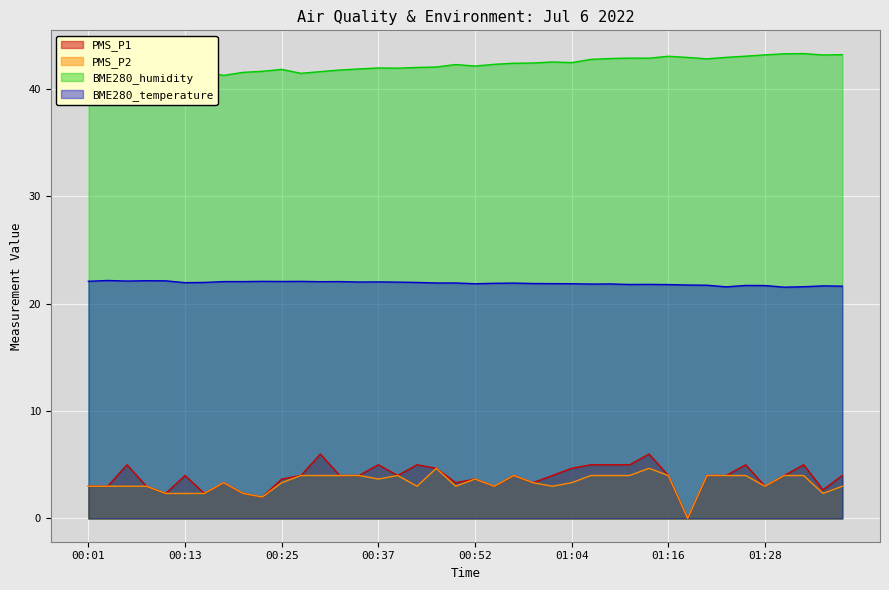

Reading left to right, transcribe all the data shown in this chart.

PMS_P1: 00:01=3.0	00:03=3.0	00:06=5.0	00:08=3.0	00:10=2.3	00:13=4.0	00:15=2.3	00:18=3.3	00:20=2.3	00:23=2.0	00:25=3.7	00:27=4.0	00:30=6.0	00:32=4.0	00:35=4.0	00:37=5.0	00:40=4.0	00:42=5.0	00:44=4.7	00:47=3.3	00:52=3.7	00:54=3.0	00:57=4.0	00:59=3.3	01:02=4.0	01:04=4.7	01:07=5.0	01:09=5.0	01:11=5.0	01:14=6.0	01:16=4.0	01:19=0.0	01:21=4.0	01:24=4.0	01:26=5.0	01:28=3.0	01:31=4.0	01:33=5.0	01:36=2.7	01:38=4.0
PMS_P2: 00:01=3.0	00:03=3.0	00:06=3.0	00:08=3.0	00:10=2.3	00:13=2.3	00:15=2.3	00:18=3.3	00:20=2.3	00:23=2.0	00:25=3.3	00:27=4.0	00:30=4.0	00:32=4.0	00:35=4.0	00:37=3.7	00:40=4.0	00:42=3.0	00:44=4.7	00:47=3.0	00:52=3.7	00:54=3.0	00:57=4.0	00:59=3.3	01:02=3.0	01:04=3.3	01:07=4.0	01:09=4.0	01:11=4.0	01:14=4.7	01:16=4.0	01:19=0.0	01:21=4.0	01:24=4.0	01:26=4.0	01:28=3.0	01:31=4.0	01:33=4.0	01:36=2.3	01:38=3.0
BME280_humidity: 00:01=40.9	00:03=40.9	00:06=41.2	00:08=41.0	00:10=41.0	00:13=41.1	00:15=41.5	00:18=41.3	00:20=41.5	00:23=41.6	00:25=41.8	00:27=41.5	00:30=41.6	00:32=41.8	00:35=41.9	00:37=42.0	00:40=41.9	00:42=42.0	00:44=42.0	00:47=42.3	00:52=42.1	00:54=42.3	00:57=42.4	00:59=42.4	01:02=42.5	01:04=42.5	01:07=42.8	01:09=42.8	01:11=42.9	01:14=42.9	01:16=43.0	01:19=42.9	01:21=42.8	01:24=42.9	01:26=43.0	01:28=43.2	01:31=43.3	01:33=43.3	01:36=43.2	01:38=43.2
BME280_temperature: 00:01=22.1	00:03=22.2	00:06=22.1	00:08=22.1	00:10=22.1	00:13=22.0	00:15=22.0	00:18=22.1	00:20=22.1	00:23=22.1	00:25=22.1	00:27=22.1	00:30=22.1	00:32=22.1	00:35=22.0	00:37=22.0	00:40=22.0	00:42=22.0	00:44=21.9	00:47=21.9	00:52=21.9	00:54=21.9	00:57=21.9	00:59=21.9	01:02=21.9	01:04=21.9	01:07=21.8	01:09=21.8	01:11=21.8	01:14=21.8	01:16=21.8	01:19=21.7	01:21=21.7	01:24=21.6	01:26=21.7	01:28=21.7	01:31=21.5	01:33=21.6	01:36=21.7	01:38=21.6